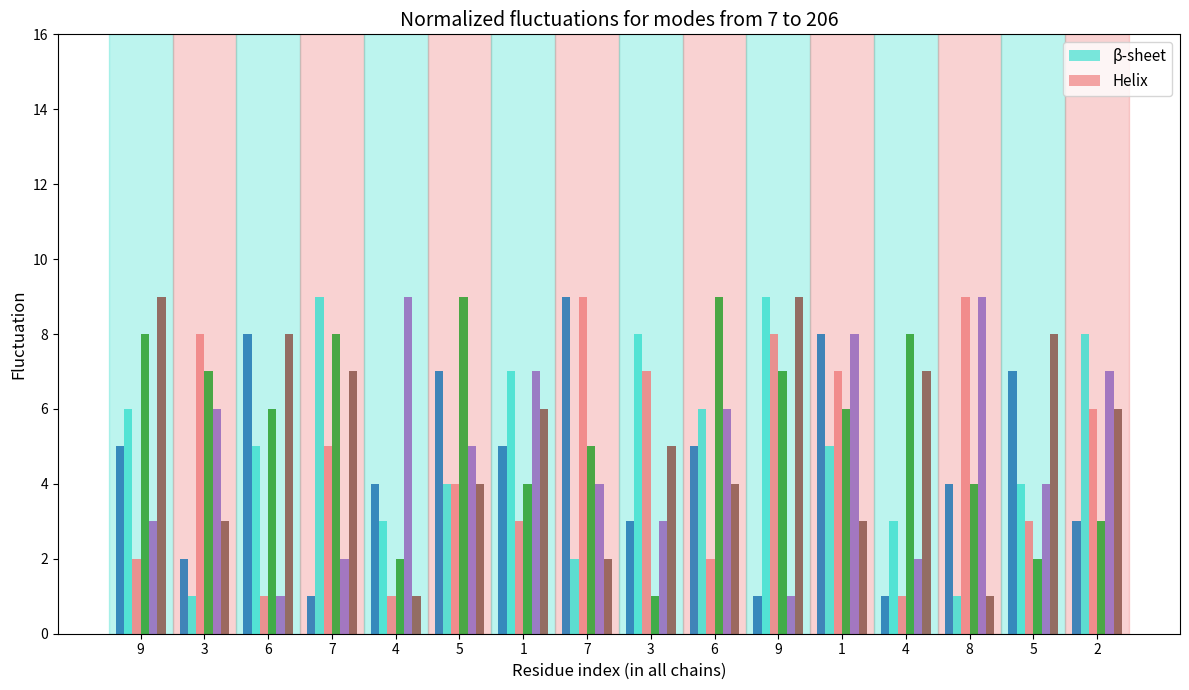

How many categories are shown in the chart?

16